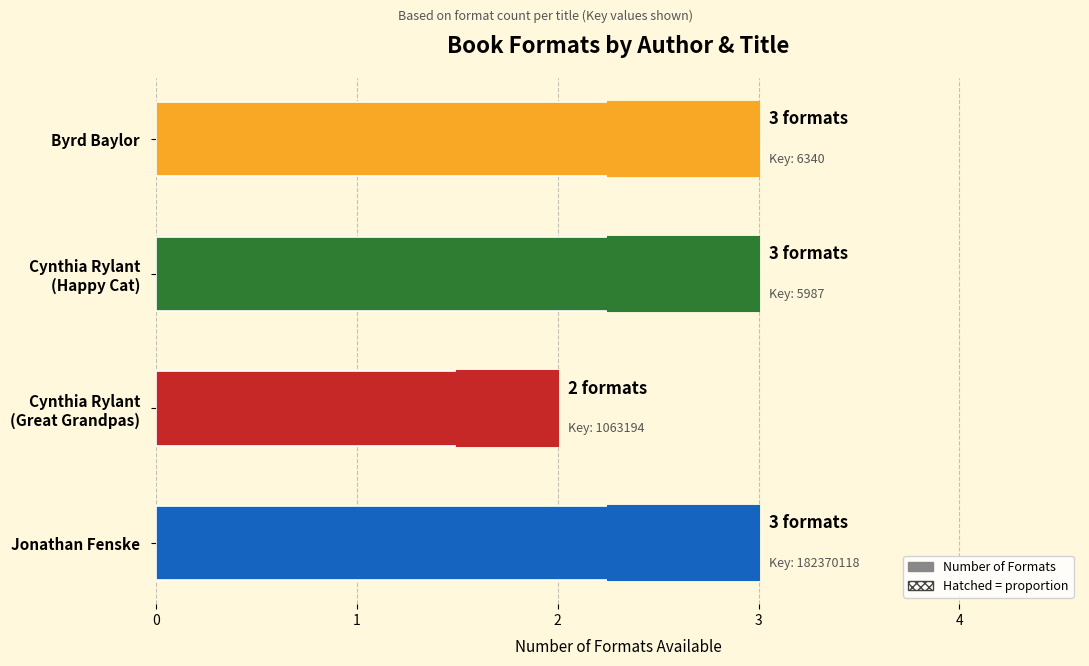

What is the ratio of the value at 3 to the value at 1?

1.5